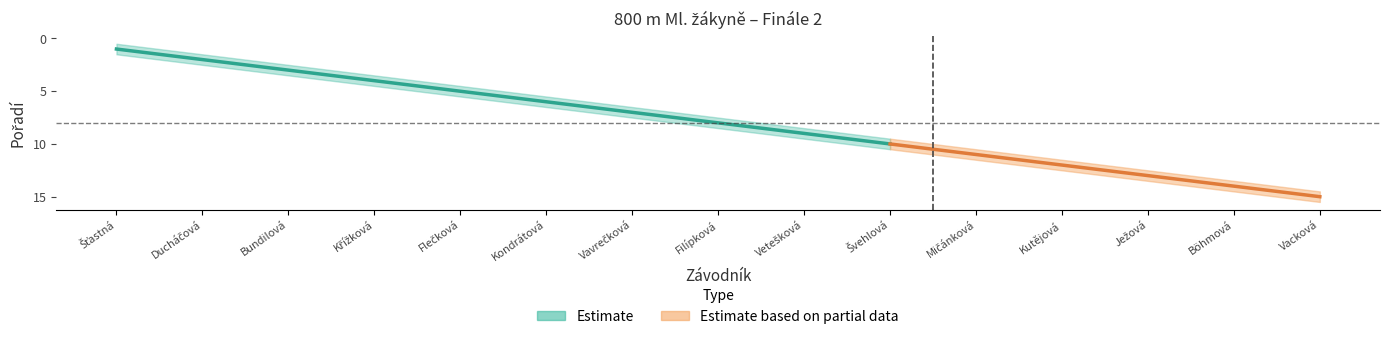

How many data points in Pořadí upper are above 8?

8